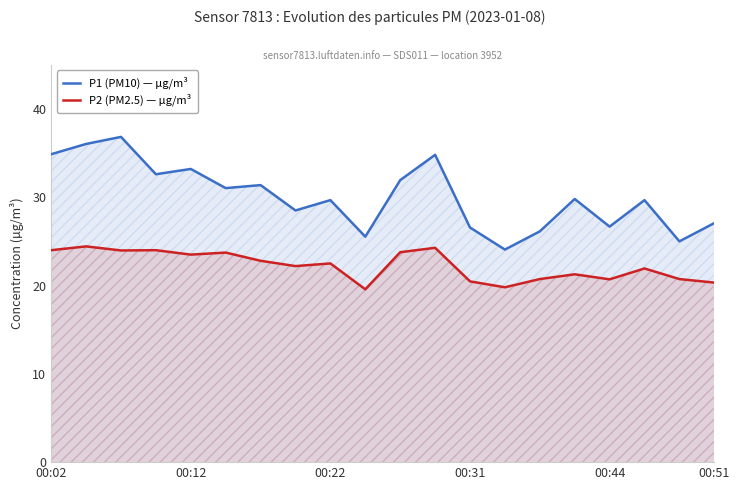

Rank the series by their maximum value, from lowest to highest.

P2 (PM2.5) — µg/m³, P1 (PM10) — µg/m³